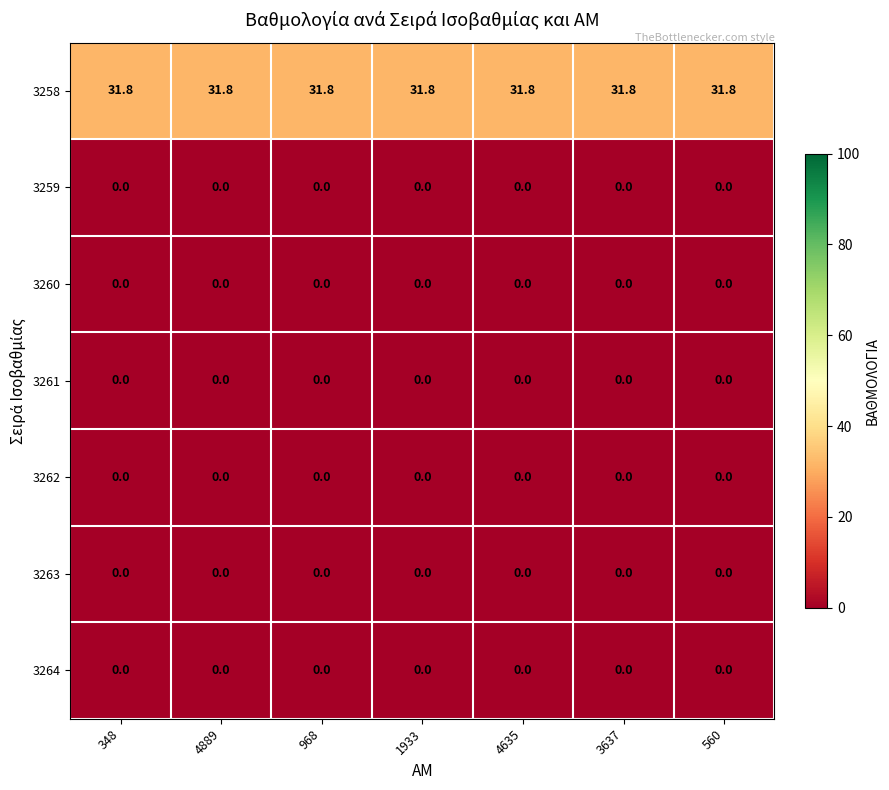

The value of 3264 at 968 is 0.0. True or false?

True